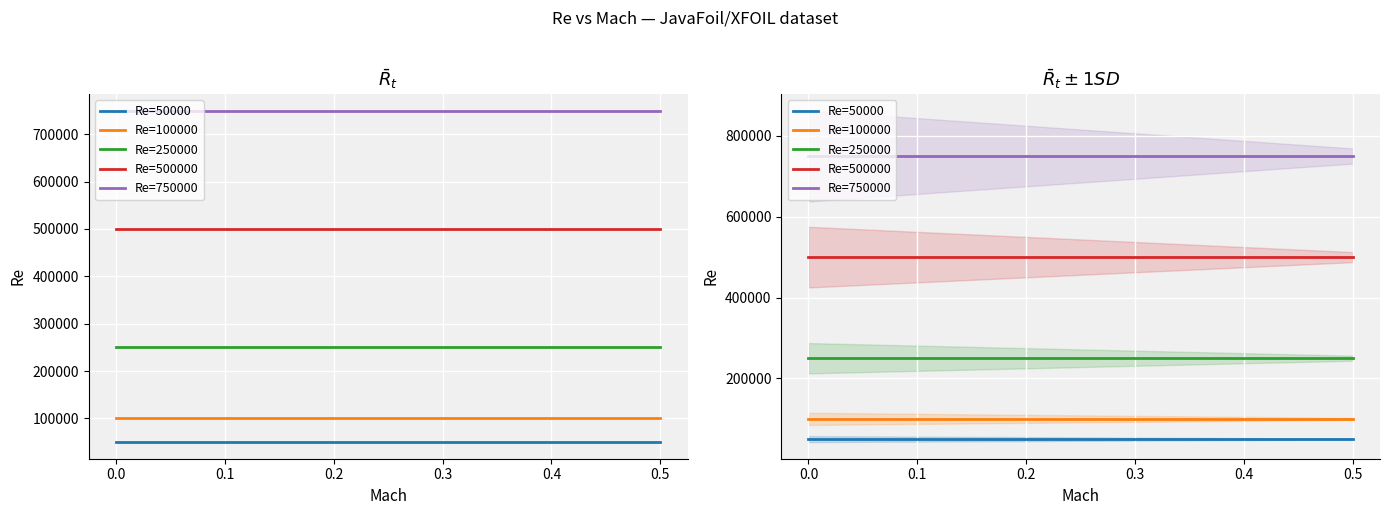

What is the total value across all series at 0.0?

1650000